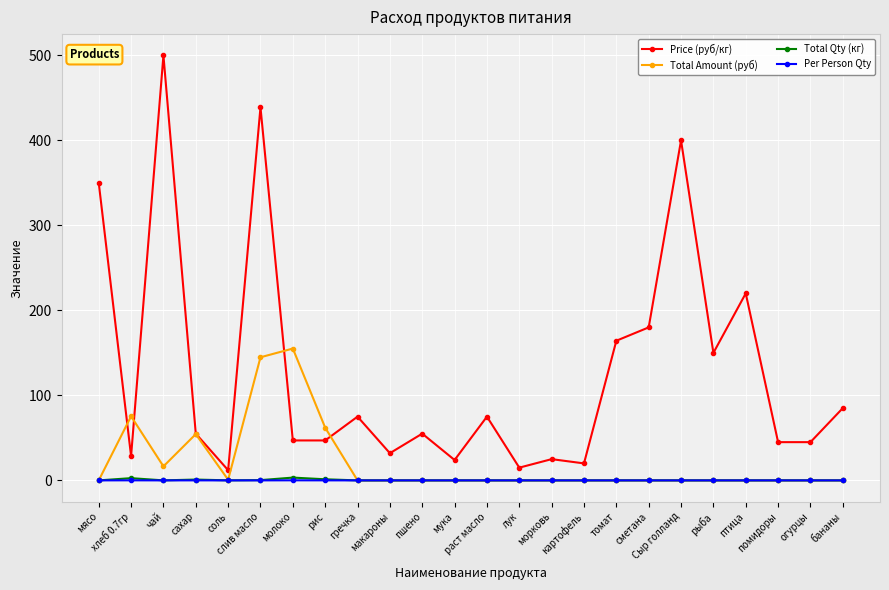

What is the greatest value displayed?

500.0